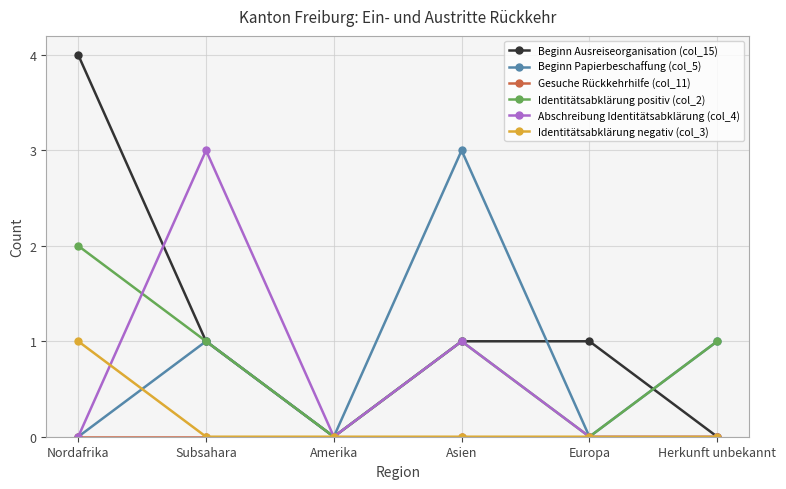

How many lines are shown in the chart?

6